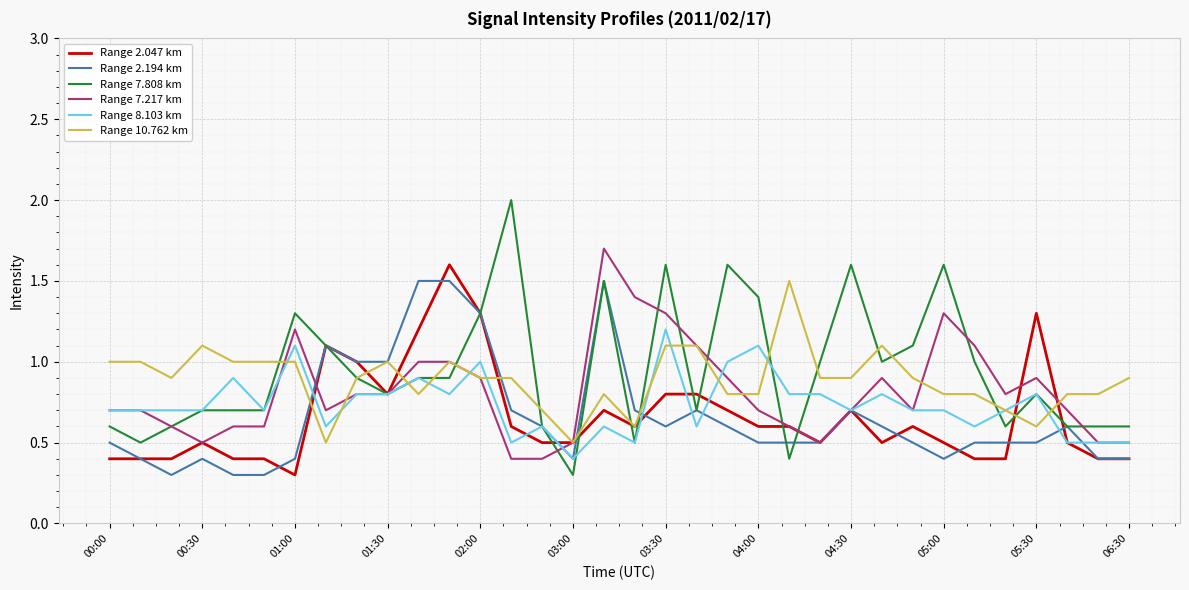

True or false: Range 8.103 km and Range 7.217 km intersect in this chart.

True